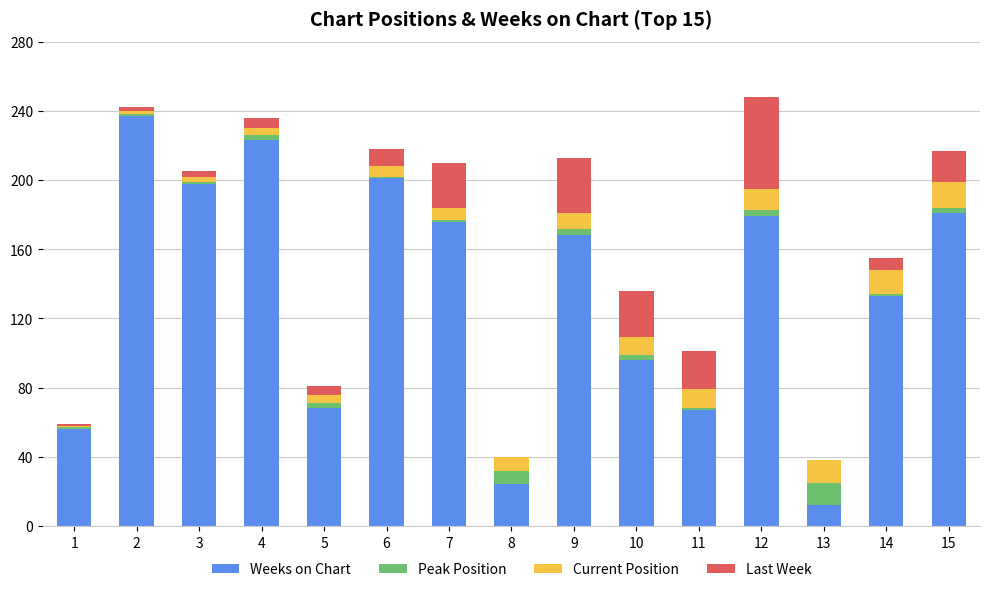

The value of Weeks on Chart at 14 is 230. True or false?

False